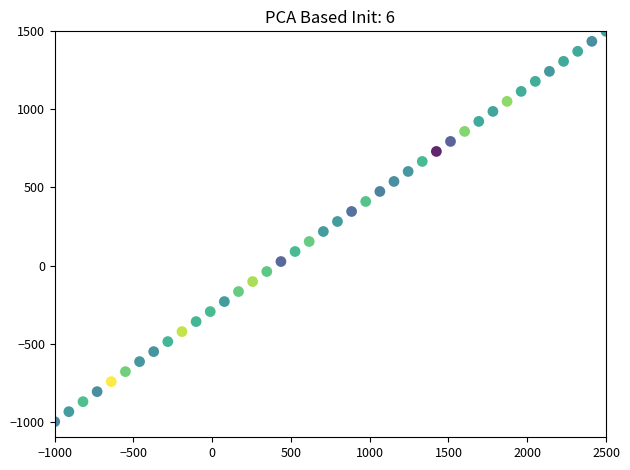

What is the range of X values (max minus min)?

3500.0